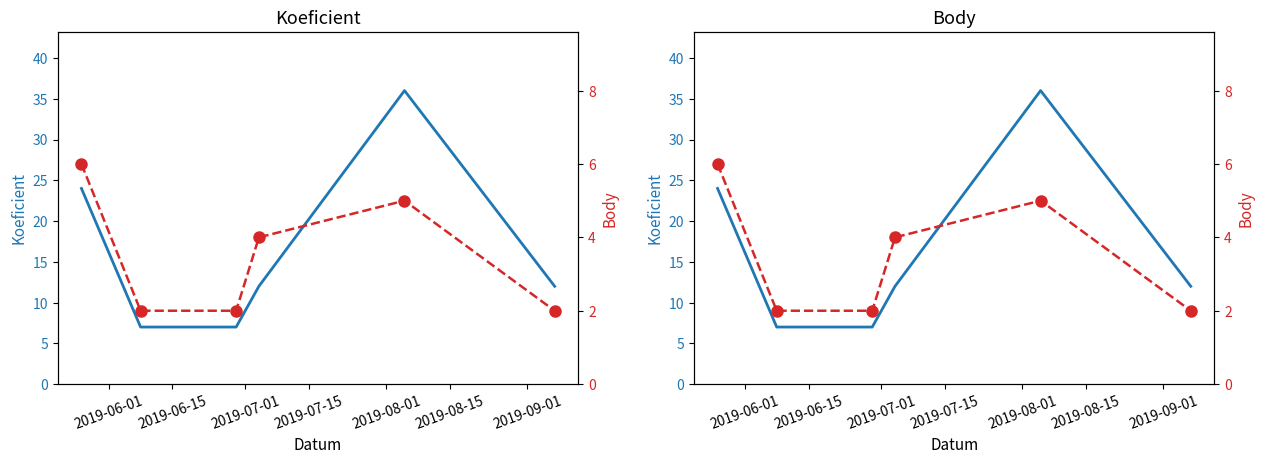

Reading left to right, extract all data points from this chart.

Koeficient: 24	7	7	12	36	12
Body: 6	2	2	4	5	2